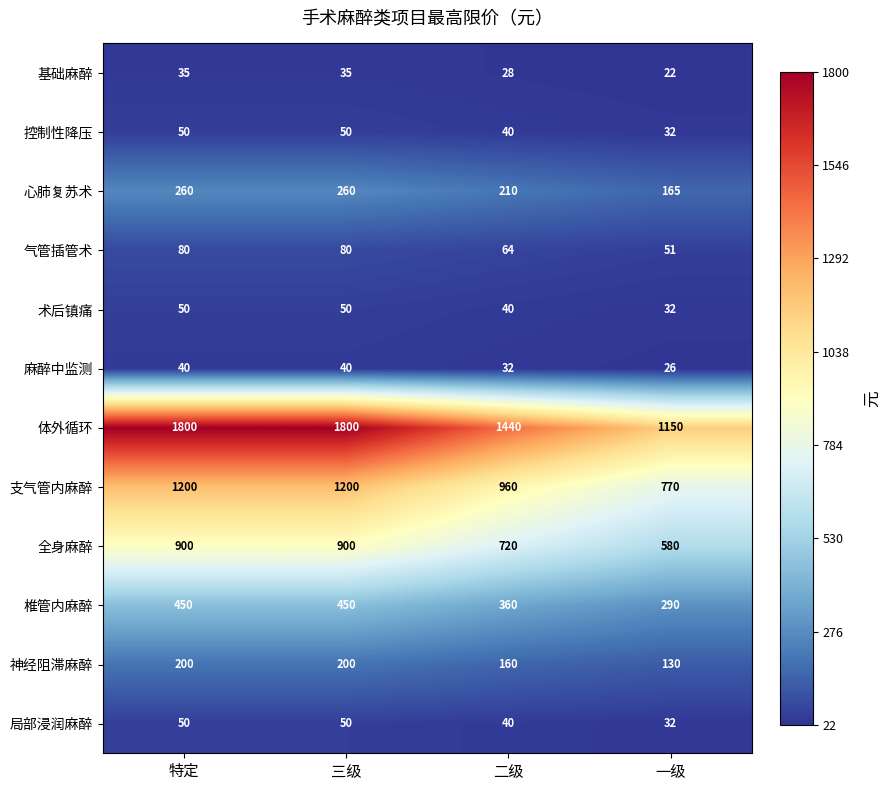

The value of 全身麻醉 at 一级 is 882. True or false?

False